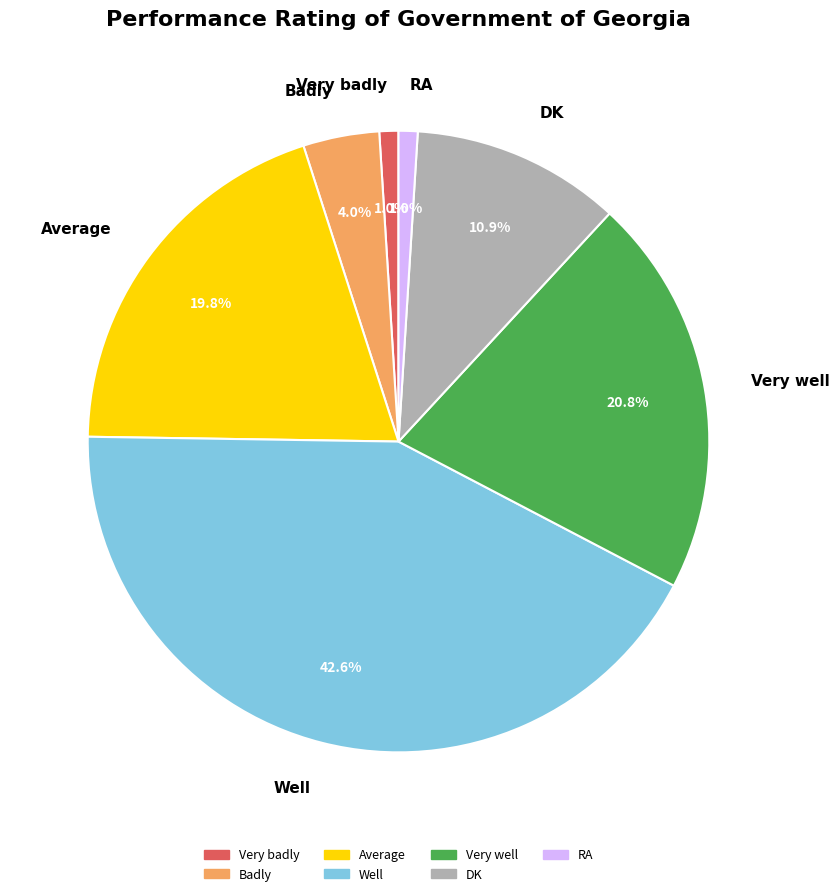

Between Very well and Very badly, which is larger?

Very well